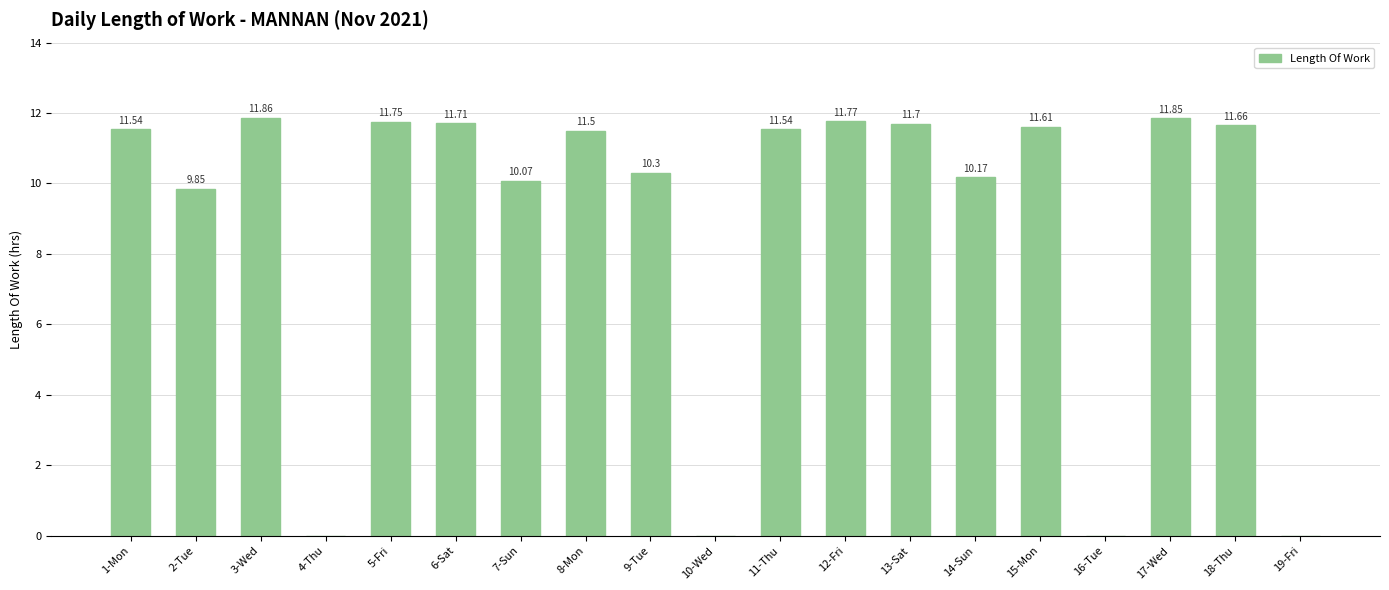

What is the change in value from 2-Tue to 6-Sat?

+1.9